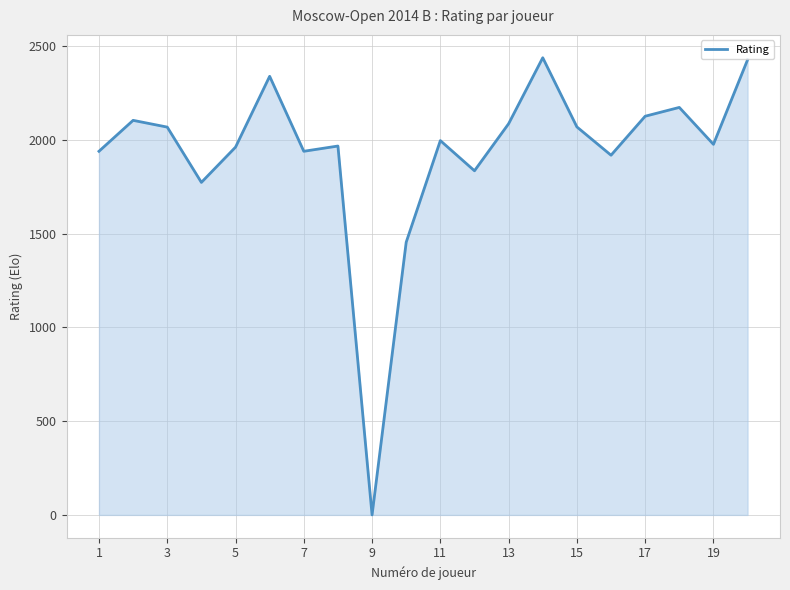

What is the difference between the maximum and minimum values?

2439